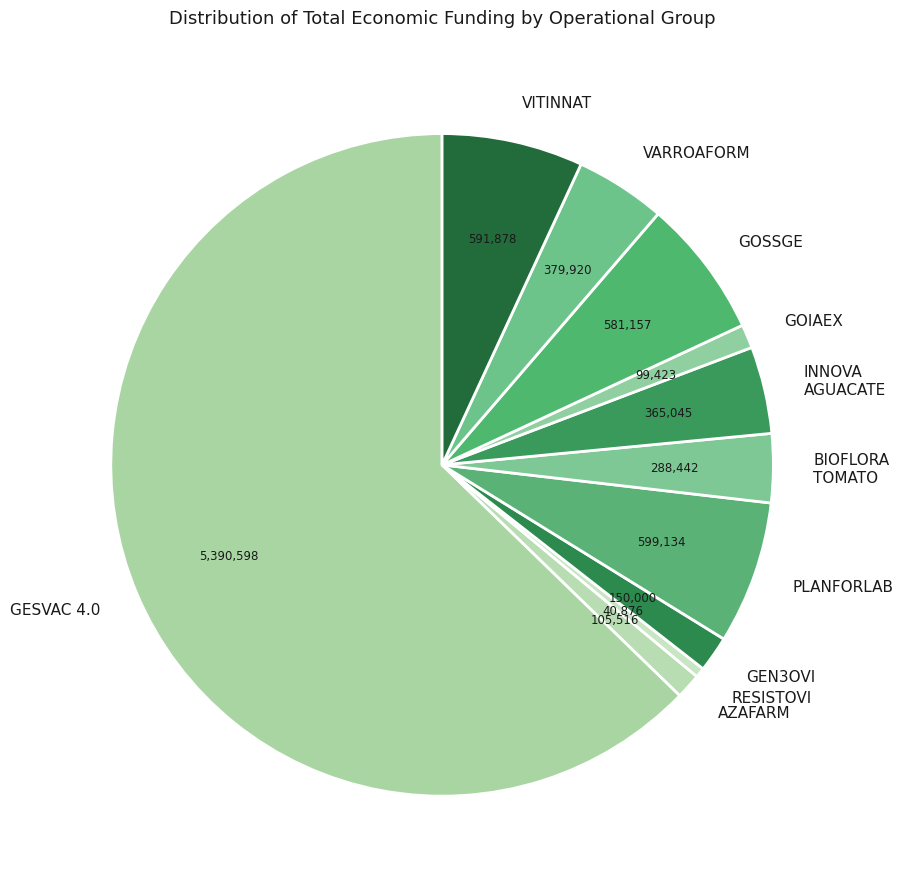

Which category accounts for the majority?

GESVAC 4.0